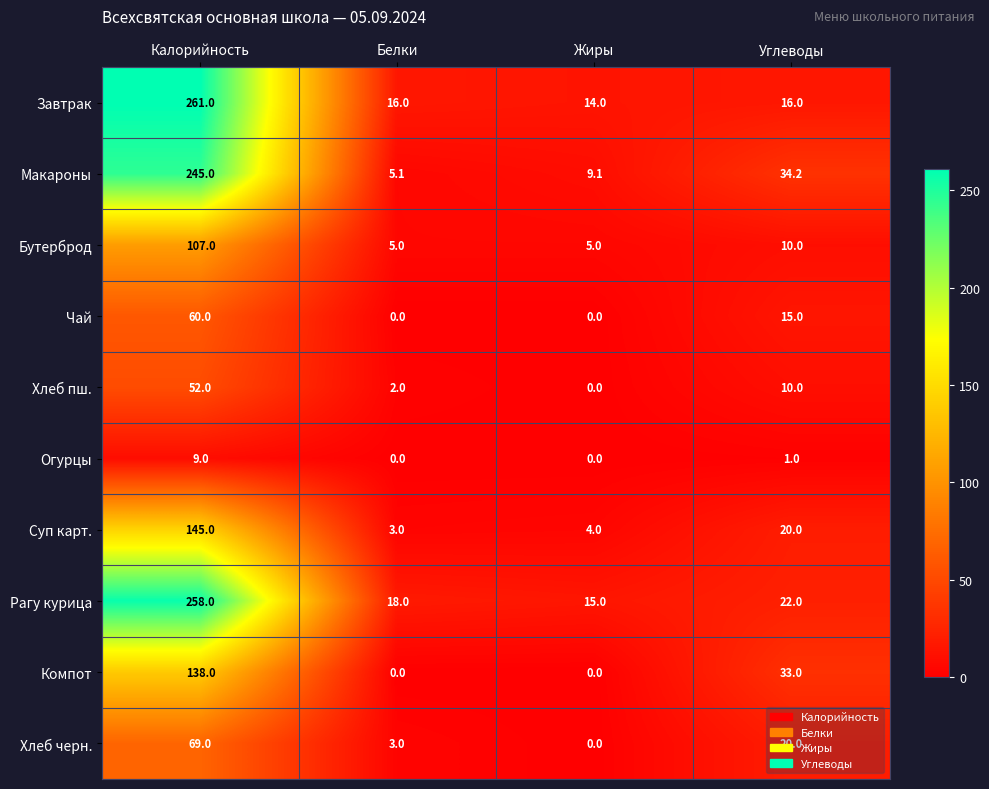

What is the difference between the highest and lowest values at Жиры?

15.0